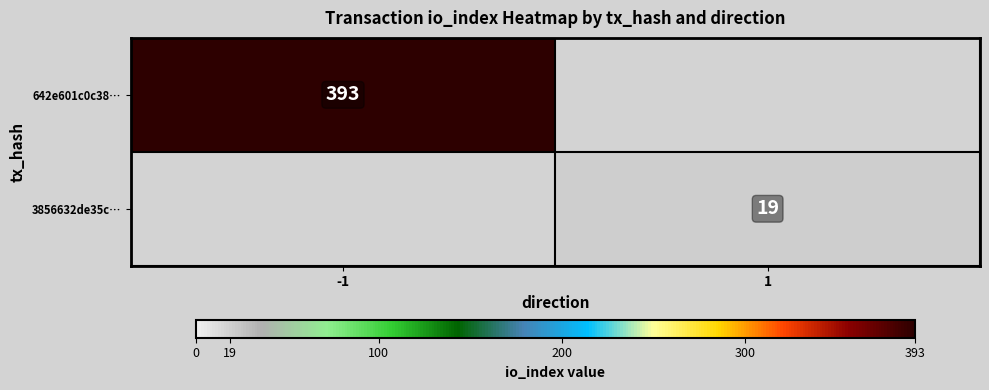

The 3856632de35c… series shows 27 at 1. True or false?

False